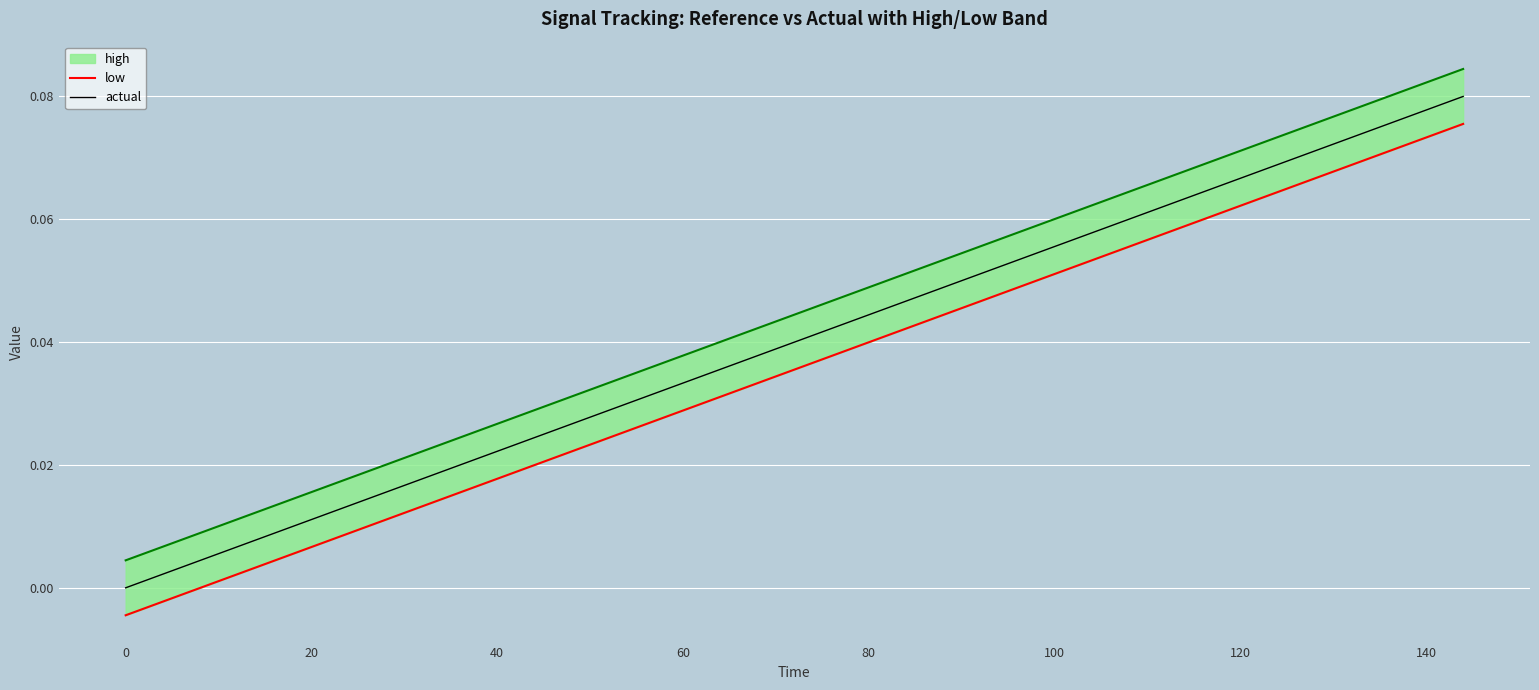

How many positive values does the actual series have?

20